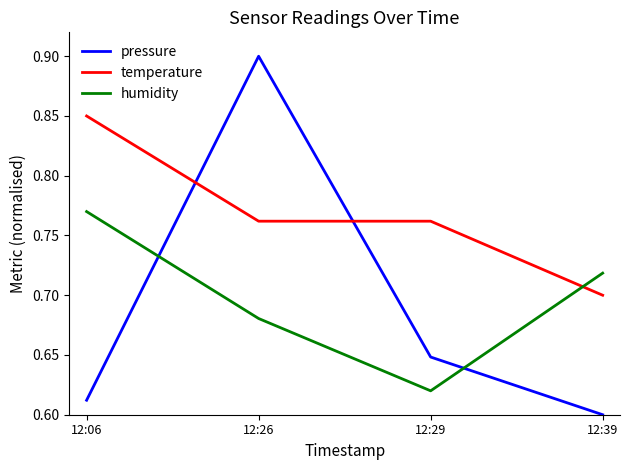

Count the pressure values in the range 0 to 1.

4